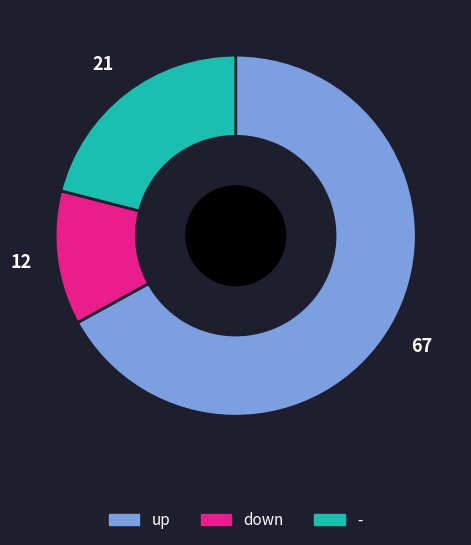

The up slice represents 67% of the pie. True or false?

True